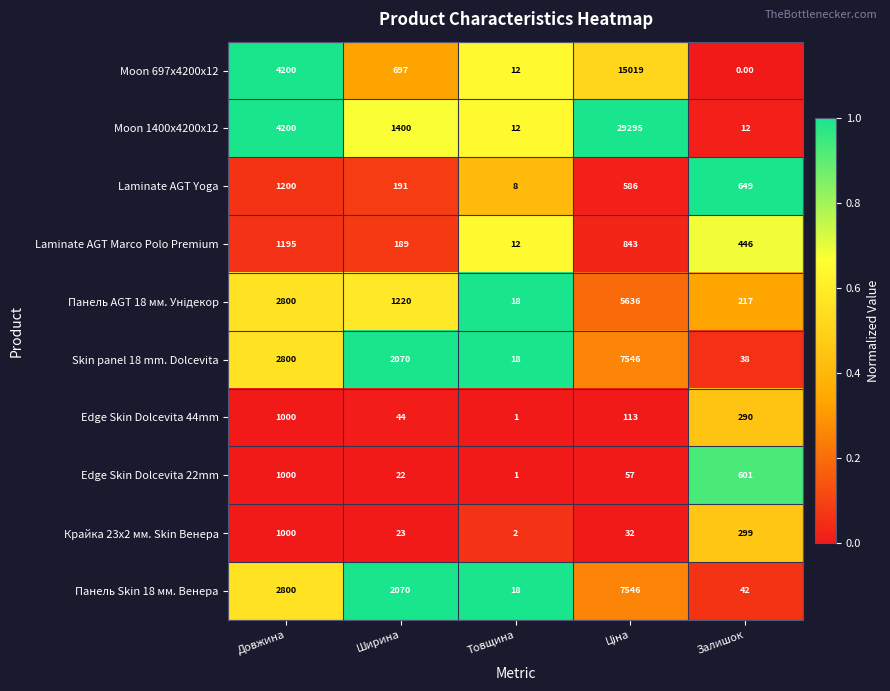

Which category has the lowest value in the Крайка 23x2 мм. Skin Венера series?

Товщина